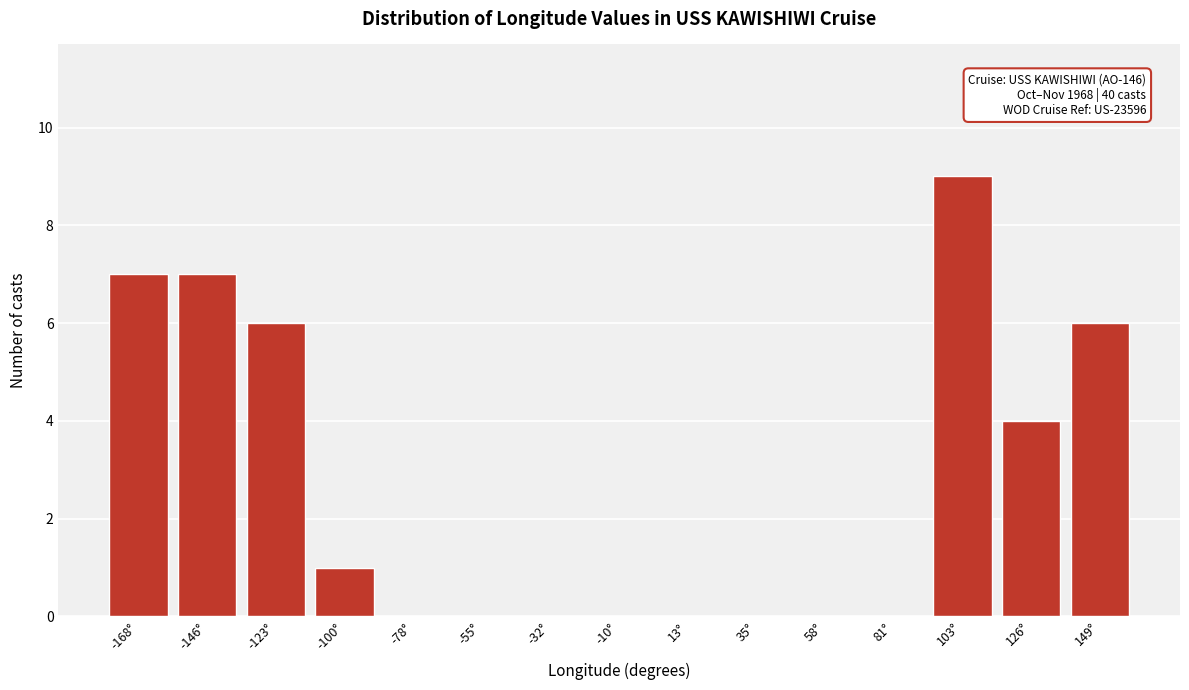

Reading right to left, extract all data points from this chart.

149°=6	126°=4	103°=9	81°=0	58°=0	35°=0	13°=0	-10°=0	-32°=0	-55°=0	-78°=0	-100°=1	-123°=6	-146°=7	-168°=7